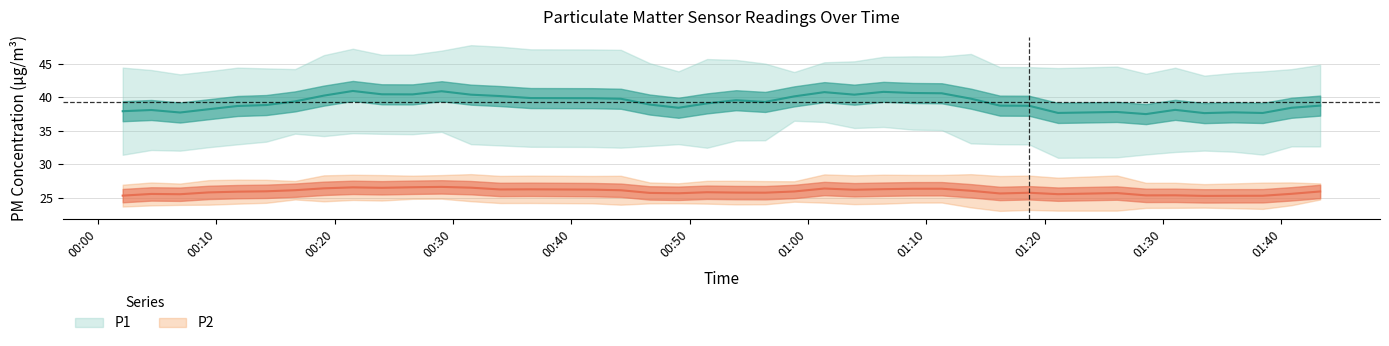

True or false: P1 and P2 intersect in this chart.

False